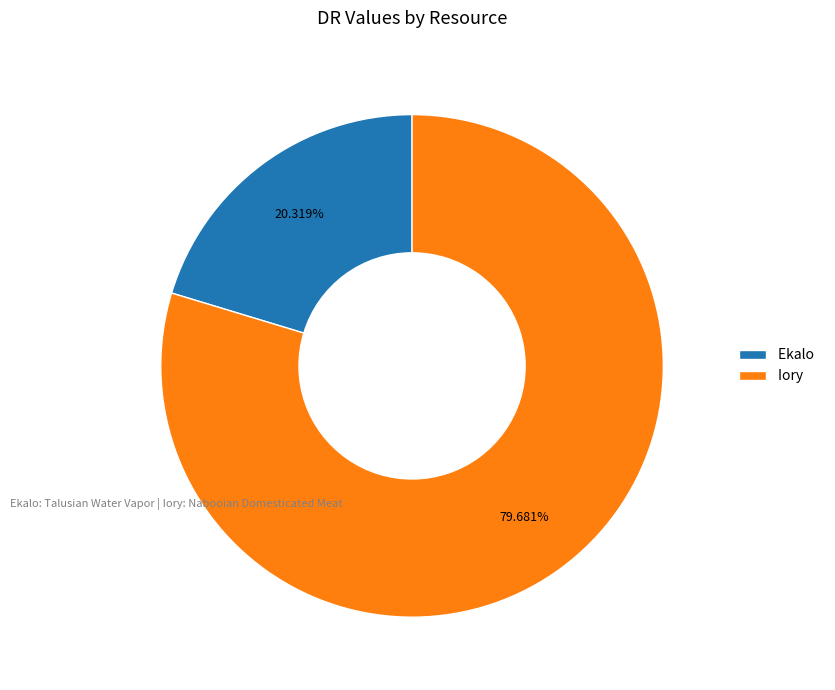

How much of the chart is everything except Ekalo?

79.7%